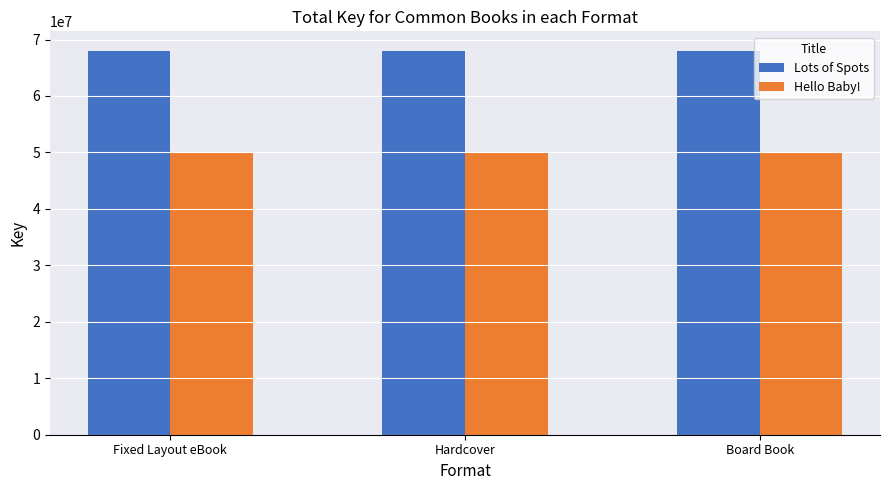

List the series in order of their peak value, lowest first.

Hello Baby!, Lots of Spots